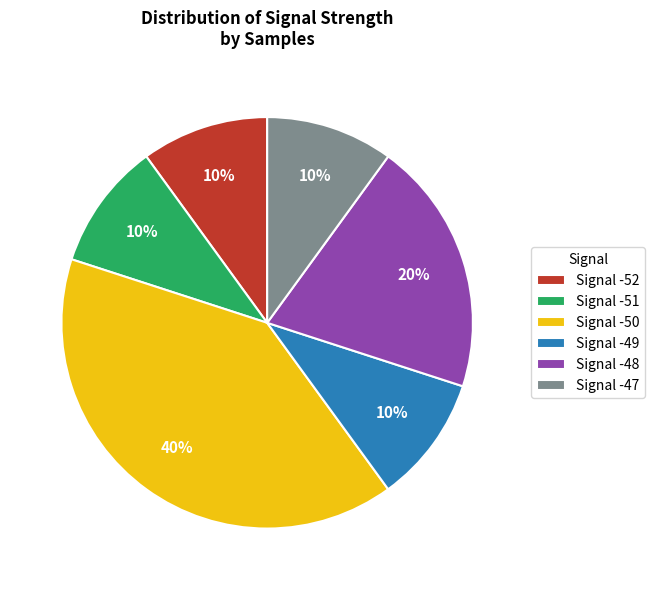

Is it true that Signal -51 is 24% of the pie?

False